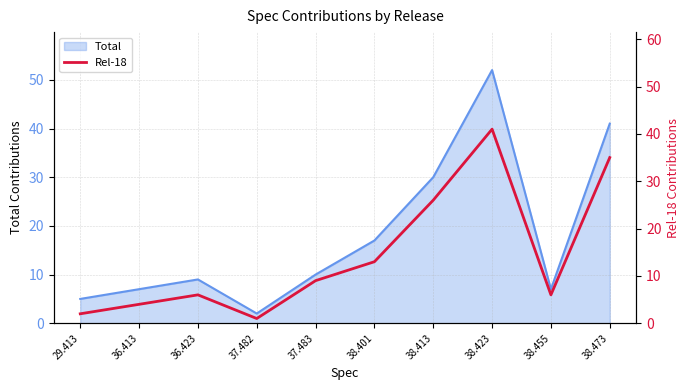

The chart shows a value of 44 at 38.413. True or false?

False